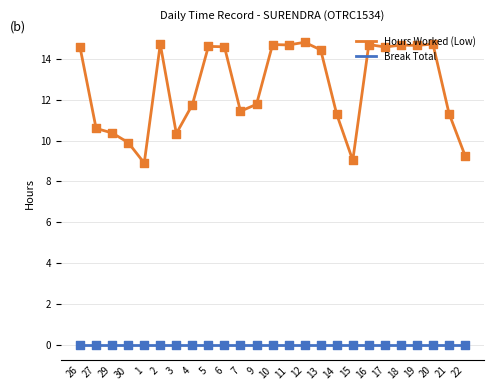

At how many categories does at least one series exceed 14?

13